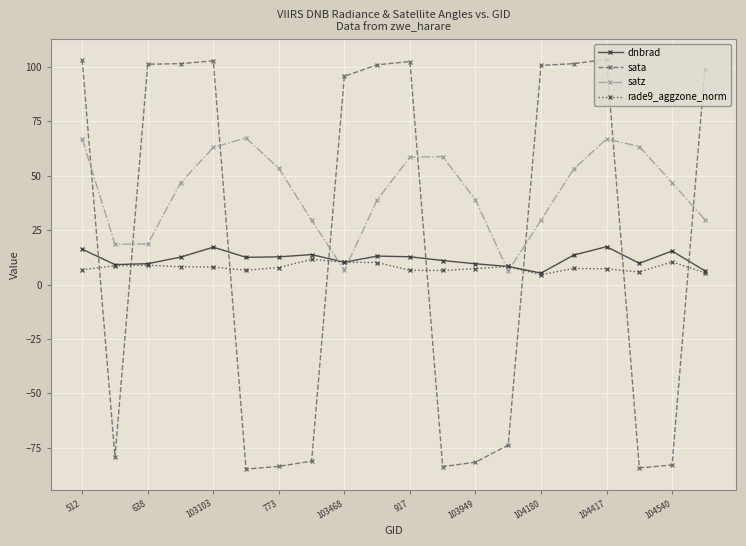

Which series has the largest total across all categories?

satz